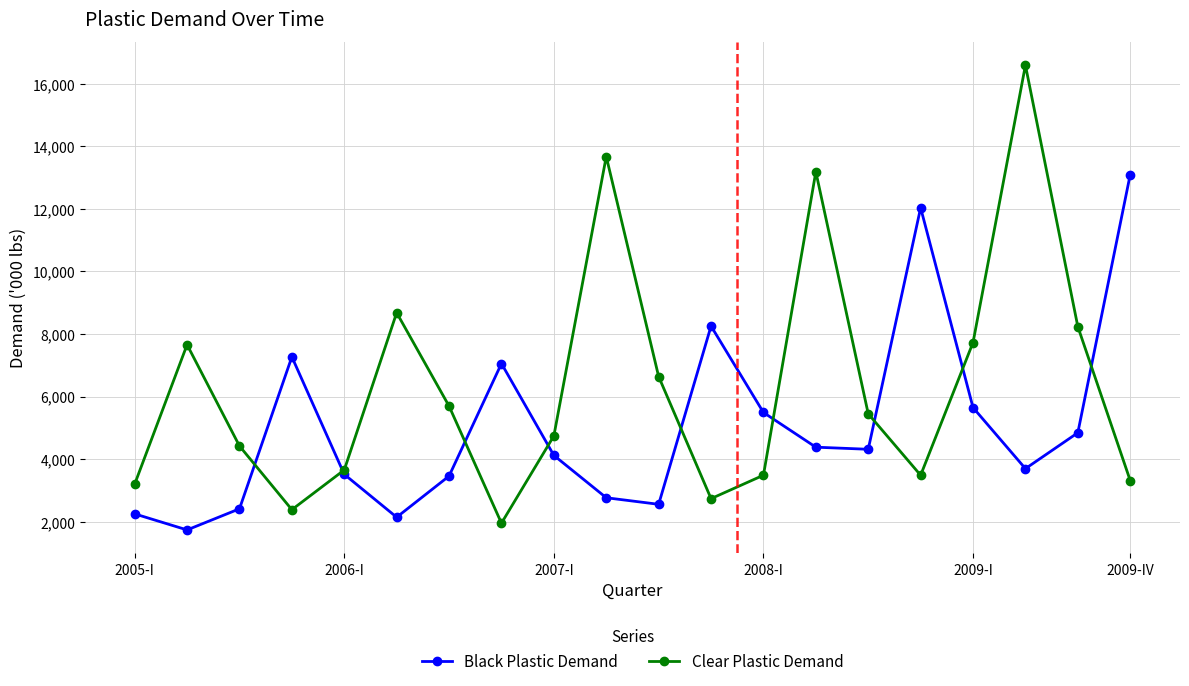

How many distinct data groups are displayed?

2